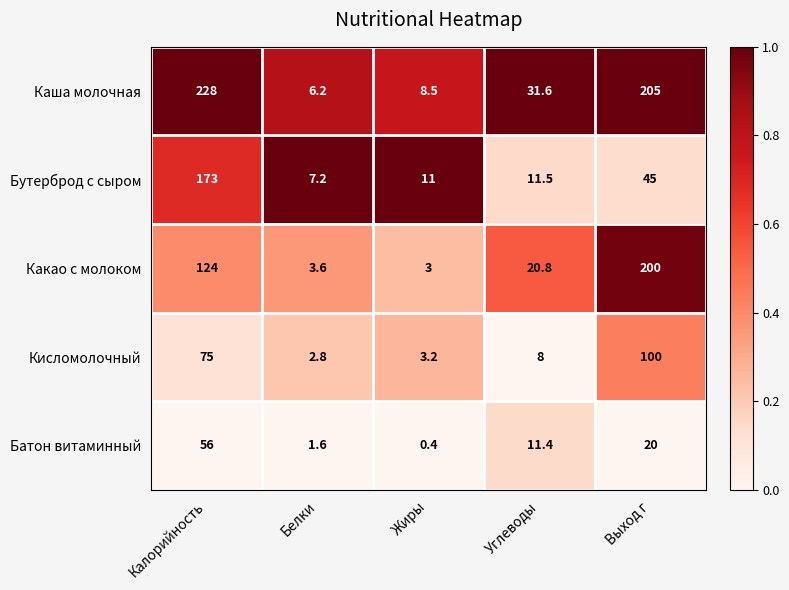

Reading left to right, what are all the values shown in this chart?

Каша молочная: 228.0	6.2	8.5	31.6	205.0
Бутерброд с сыром: 173.0	7.2	11.0	11.5	45.0
Какао с молоком: 124.0	3.6	3.0	20.8	200.0
Кисломолочный: 75.0	2.8	3.2	8.0	100.0
Батон витаминный: 56.0	1.6	0.4	11.4	20.0